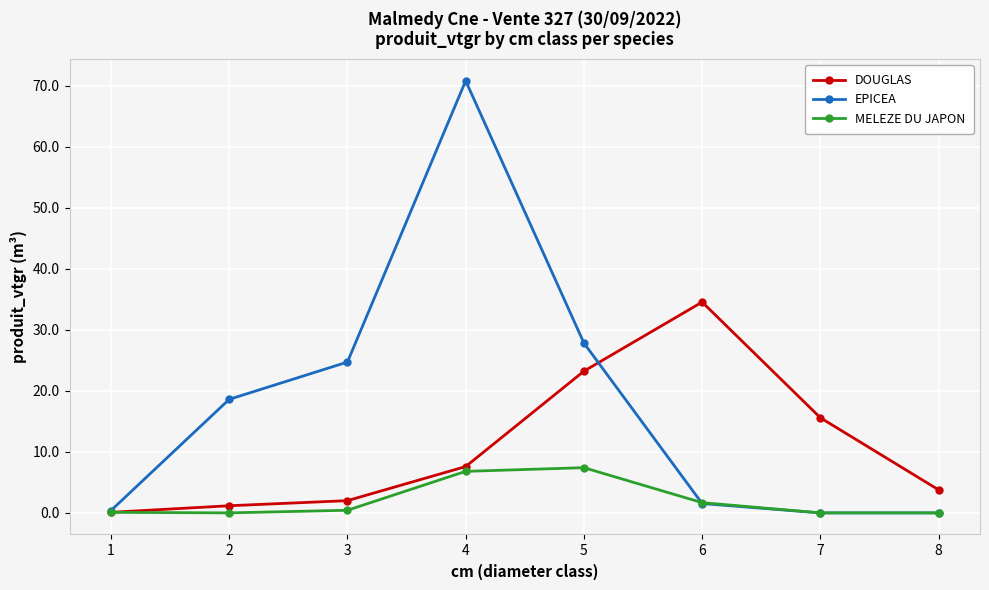

Where is the first local maximum for EPICEA?

4